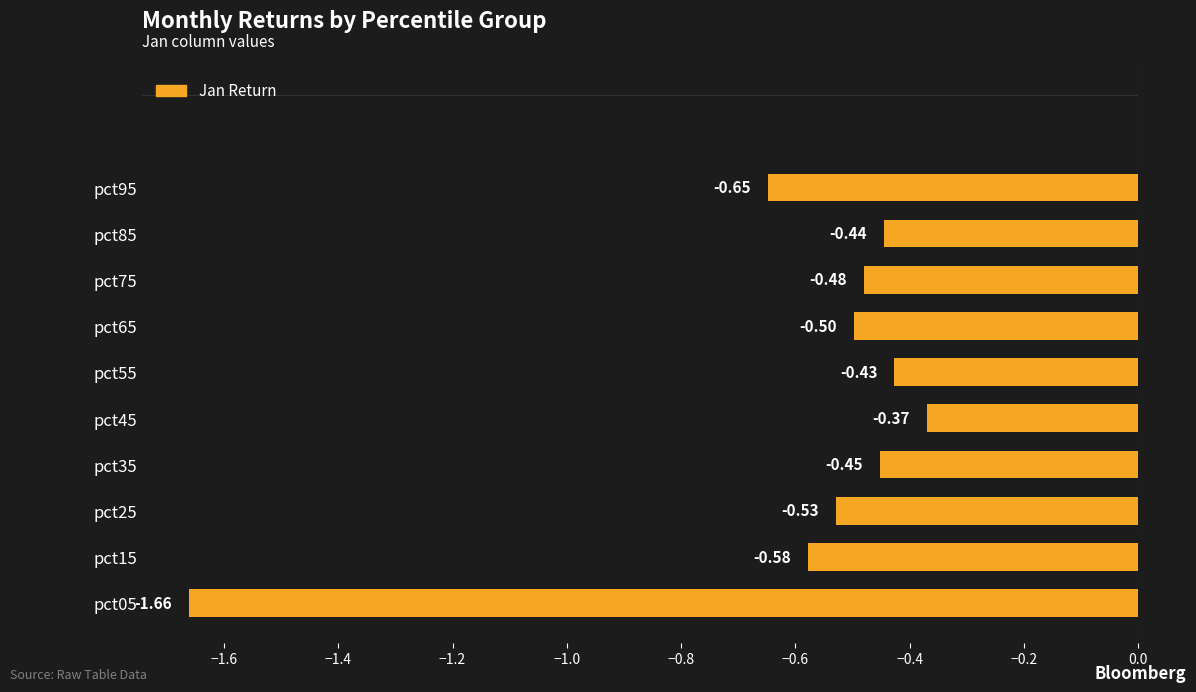

What is the difference between the second highest and minimum values?

1.2